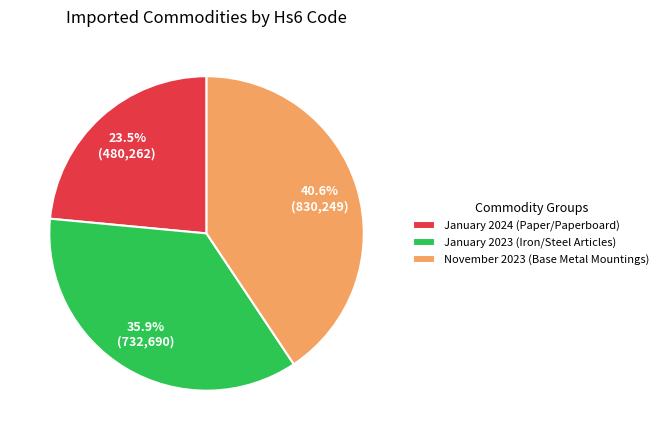

Is there any slice that represents more than half of the pie?

No